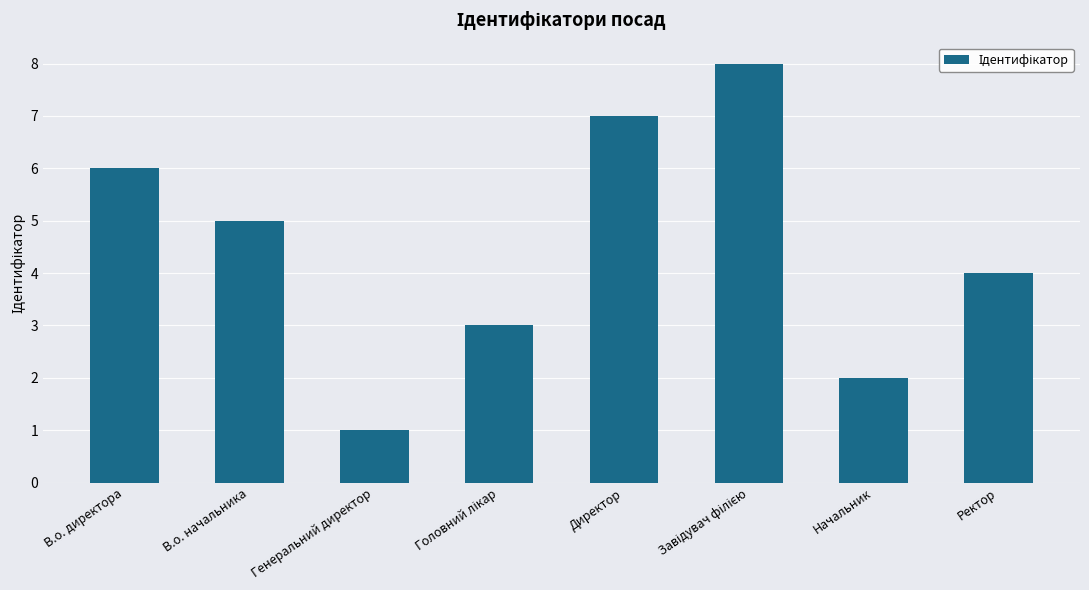

At which category does the chart reach its minimum across all series?

Генеральний директор